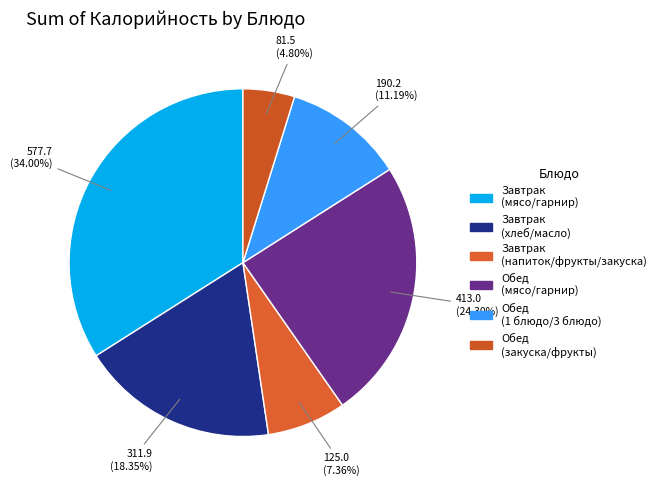

Count the number of slices in the pie.

6